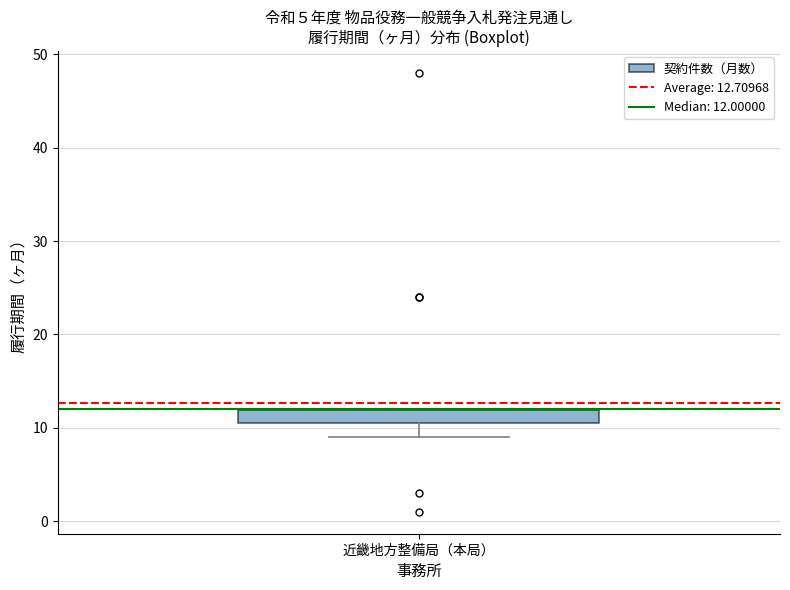

Where is the upper edge of the box for 近畿地方整備局（本局） on the y-axis? The values are not printed on the chart, so give them approximately, as read against the axis.

12